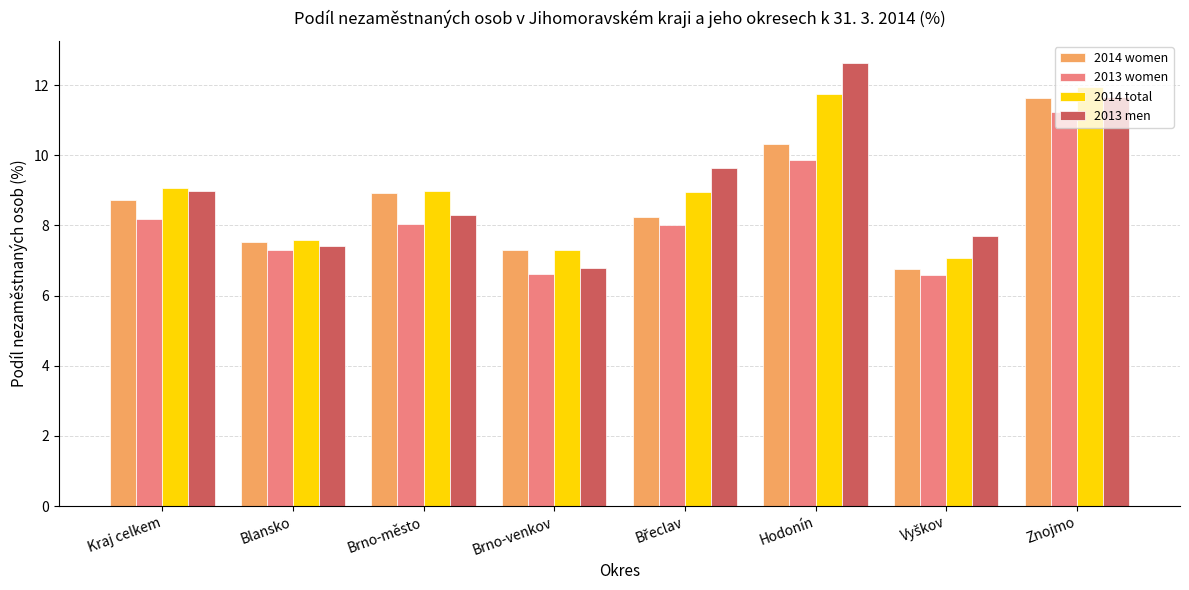

Is the value of 2013 men at Brno-město greater than the value of 2014 total at Hodonín?

No